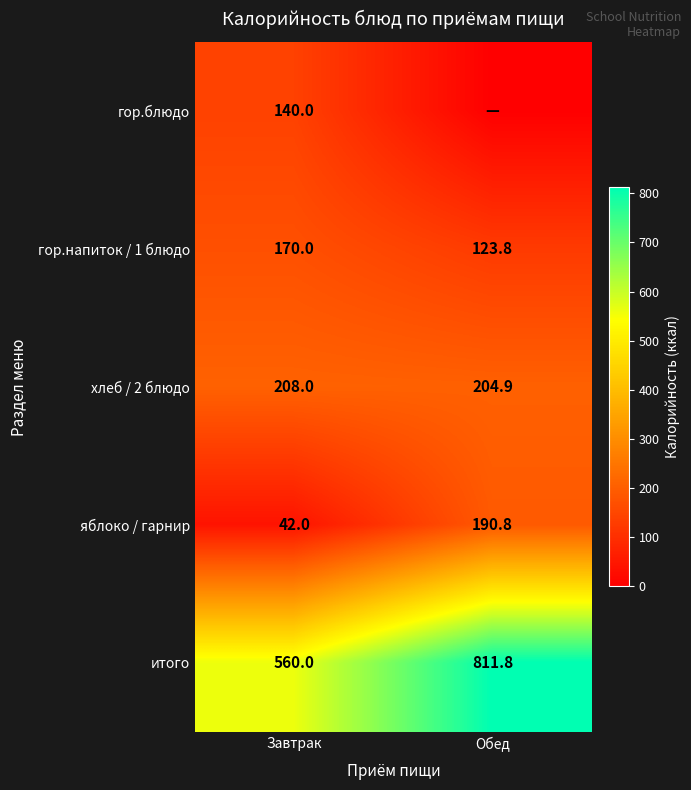

Count the number of data series in this chart.

5